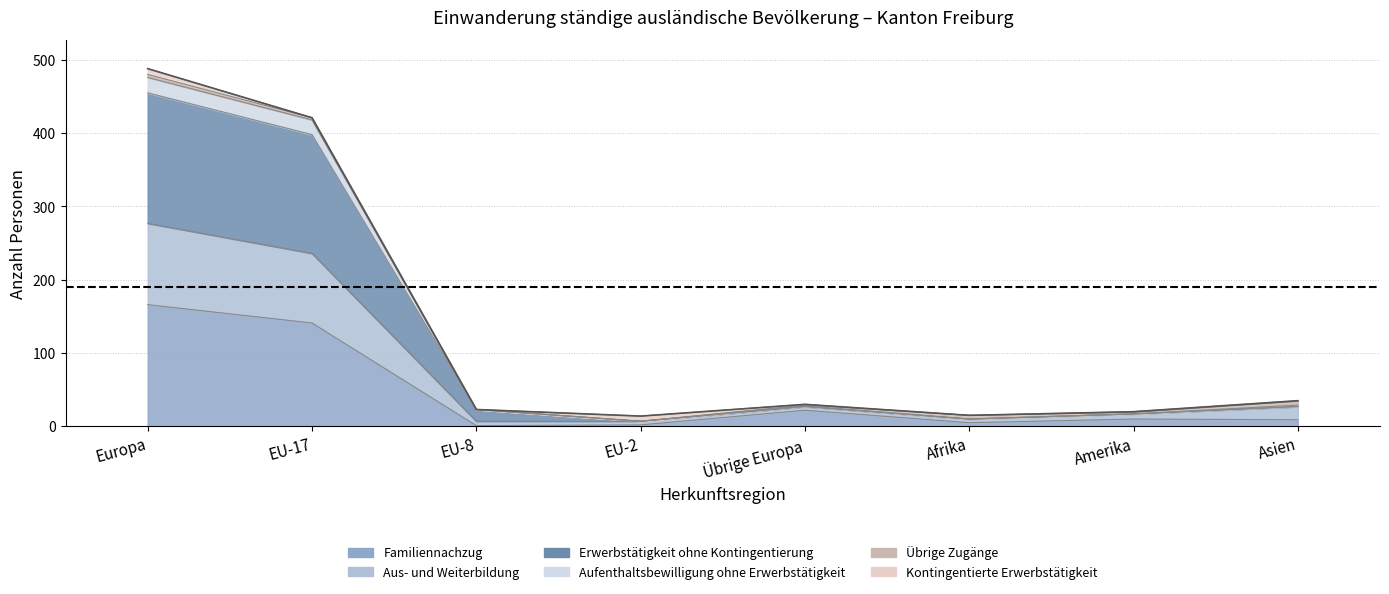

What is the maximum value shown in the chart?

488